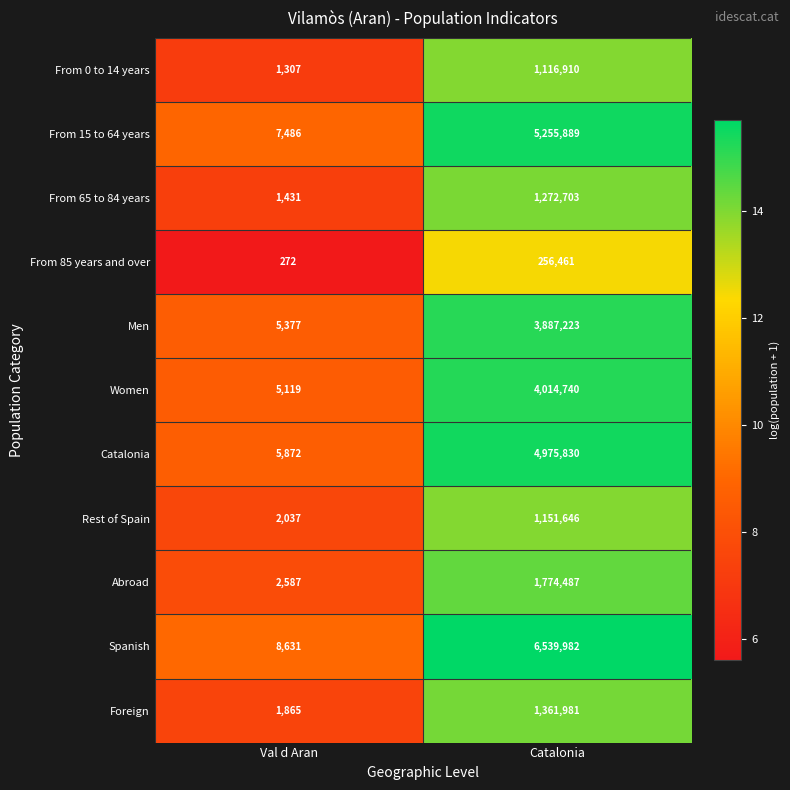

Reading left to right, transcribe all the data shown in this chart.

From 0 to 14 years: Val d Aran=1307	Catalonia=1116910
From 15 to 64 years: Val d Aran=7486	Catalonia=5255889
From 65 to 84 years: Val d Aran=1431	Catalonia=1272703
From 85 years and over: Val d Aran=272	Catalonia=256461
Men: Val d Aran=5377	Catalonia=3887223
Women: Val d Aran=5119	Catalonia=4014740
Catalonia: Val d Aran=5872	Catalonia=4975830
Rest of Spain: Val d Aran=2037	Catalonia=1151646
Abroad: Val d Aran=2587	Catalonia=1774487
Spanish: Val d Aran=8631	Catalonia=6539982
Foreign: Val d Aran=1865	Catalonia=1361981